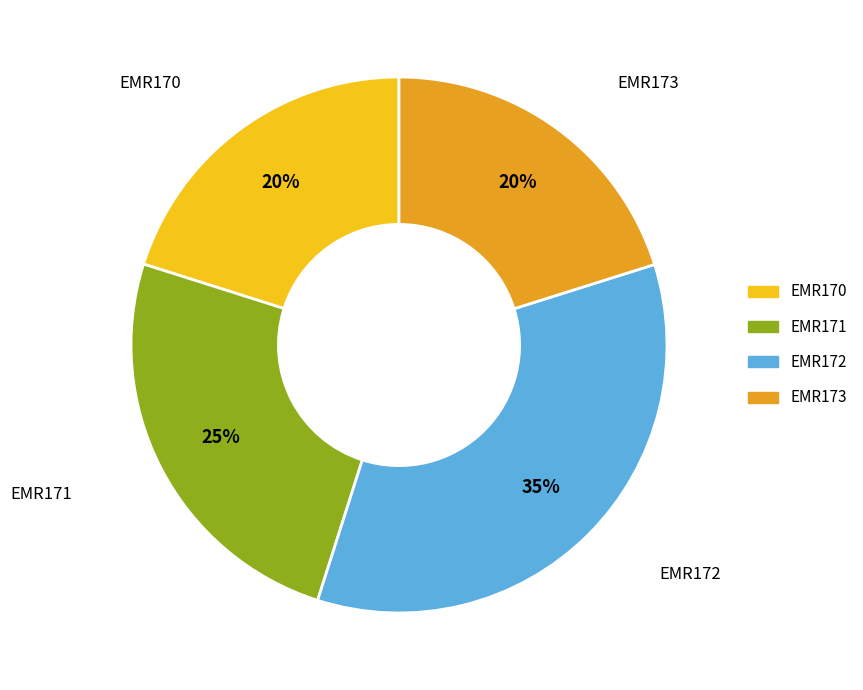

To the nearest percent, what is the difference between the largest and smallest slice percentages?

15%